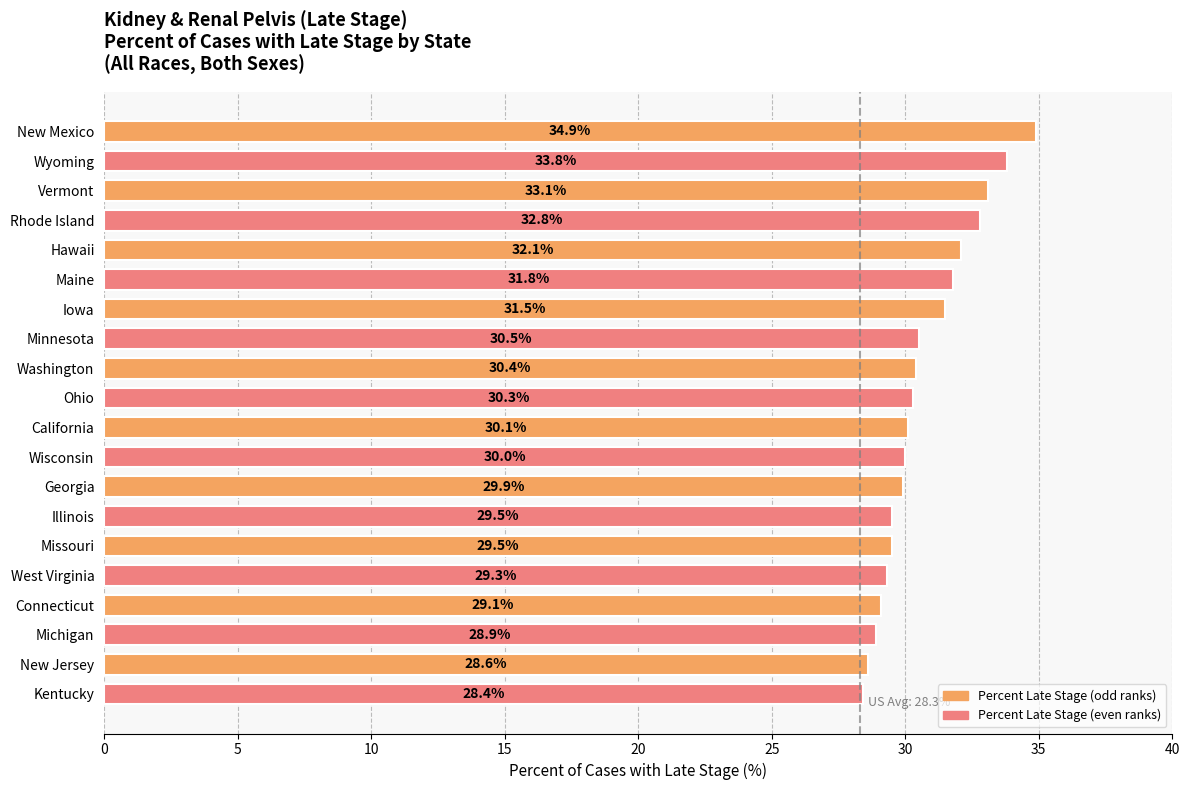

What value does the data have at Kentucky?

28.4